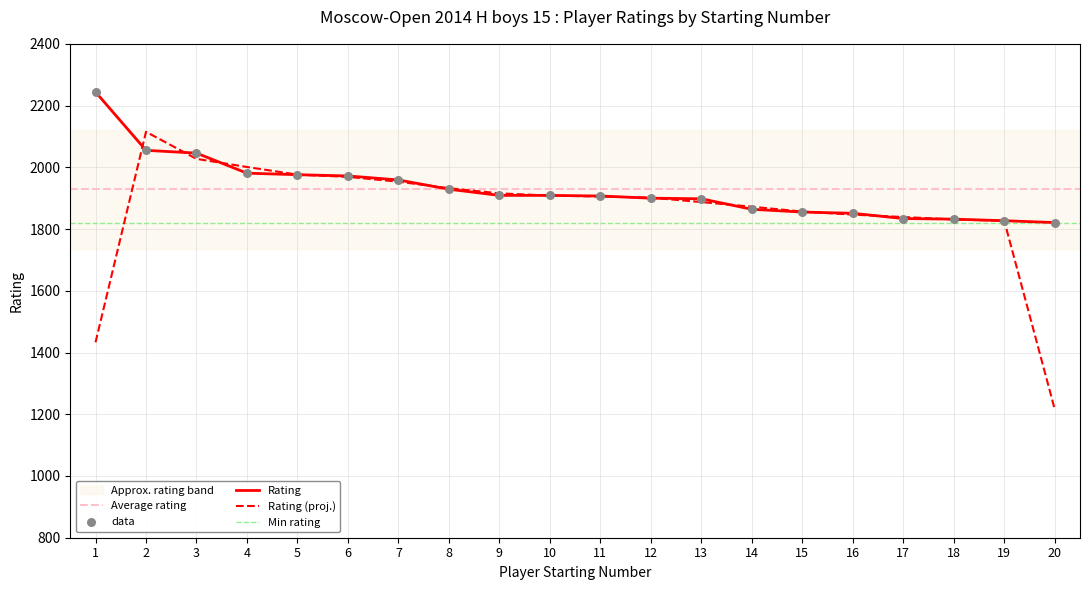

What is the change in value from 12 to 14?

-36